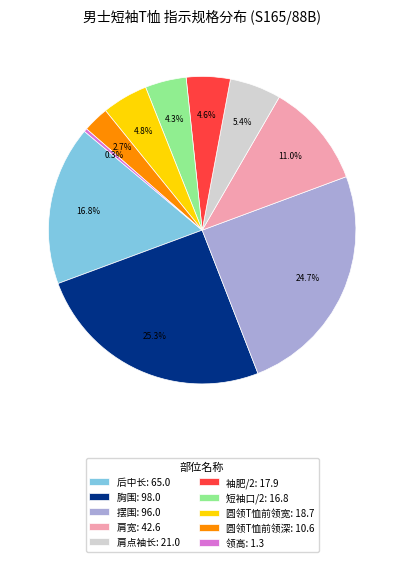

What percentage is NOT represented by 圆领T恤前领宽?

95.2%